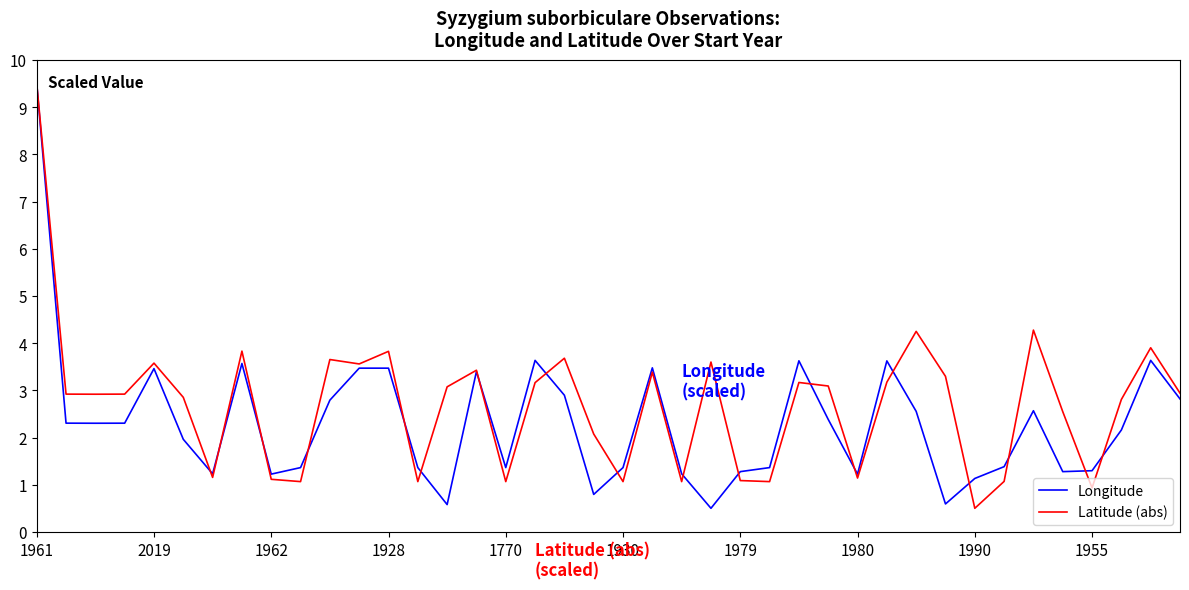

What is the maximum value for Latitude (abs)?

9.5